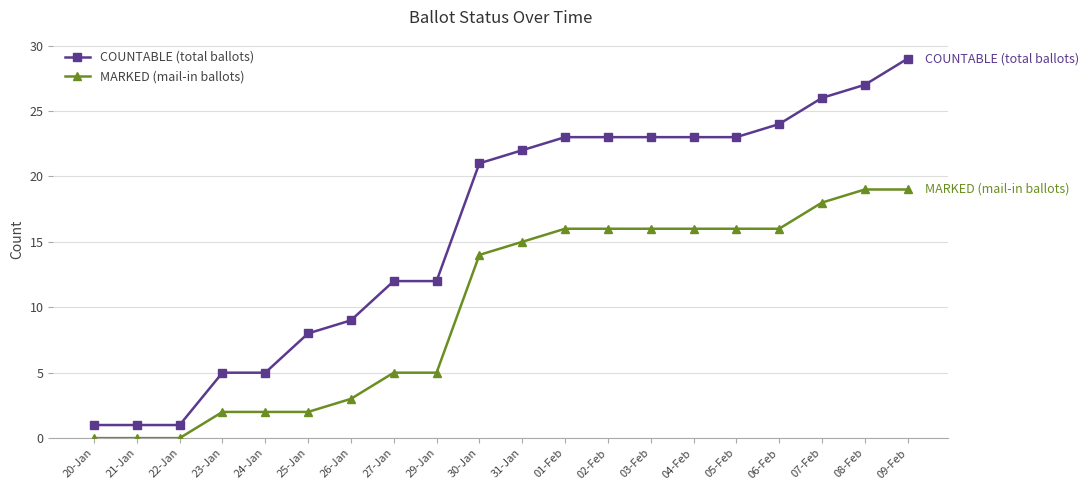

Rank the series at 03-Feb from highest to lowest value.

COUNTABLE (total ballots), MARKED (mail-in ballots)